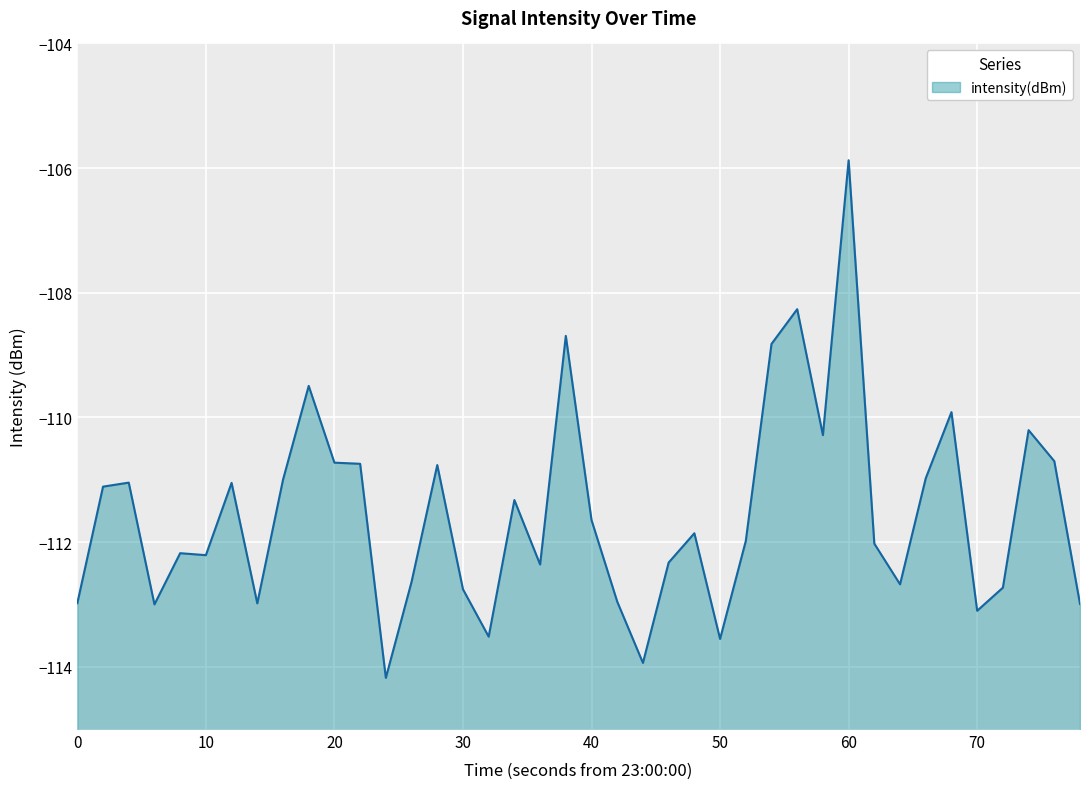

At which category does the chart reach its peak across all series?

60